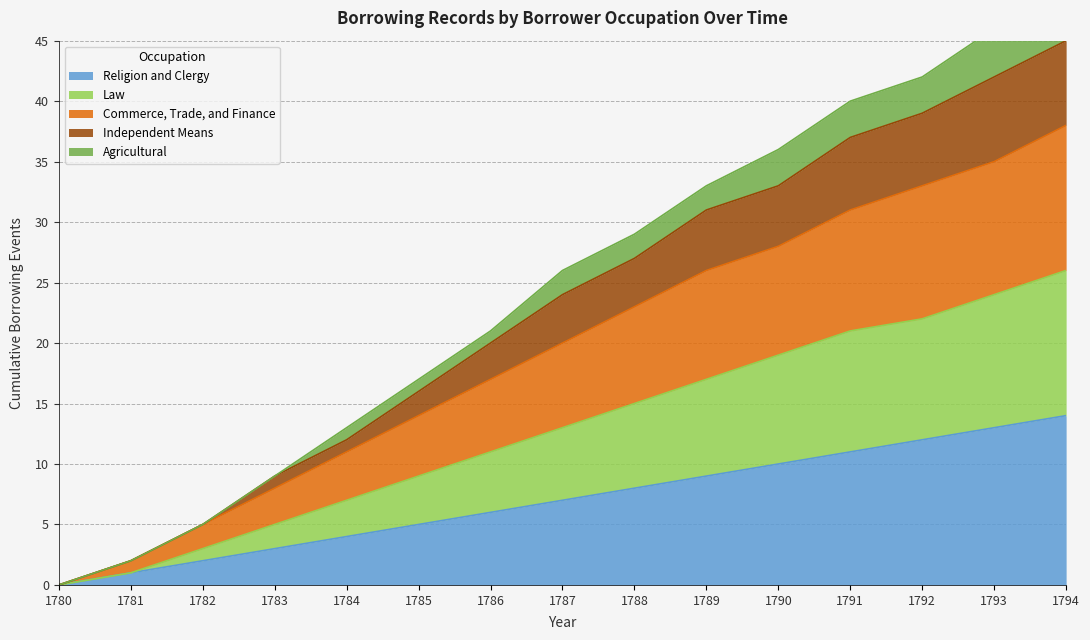

True or false: Religion and Clergy and Law intersect in this chart.

False